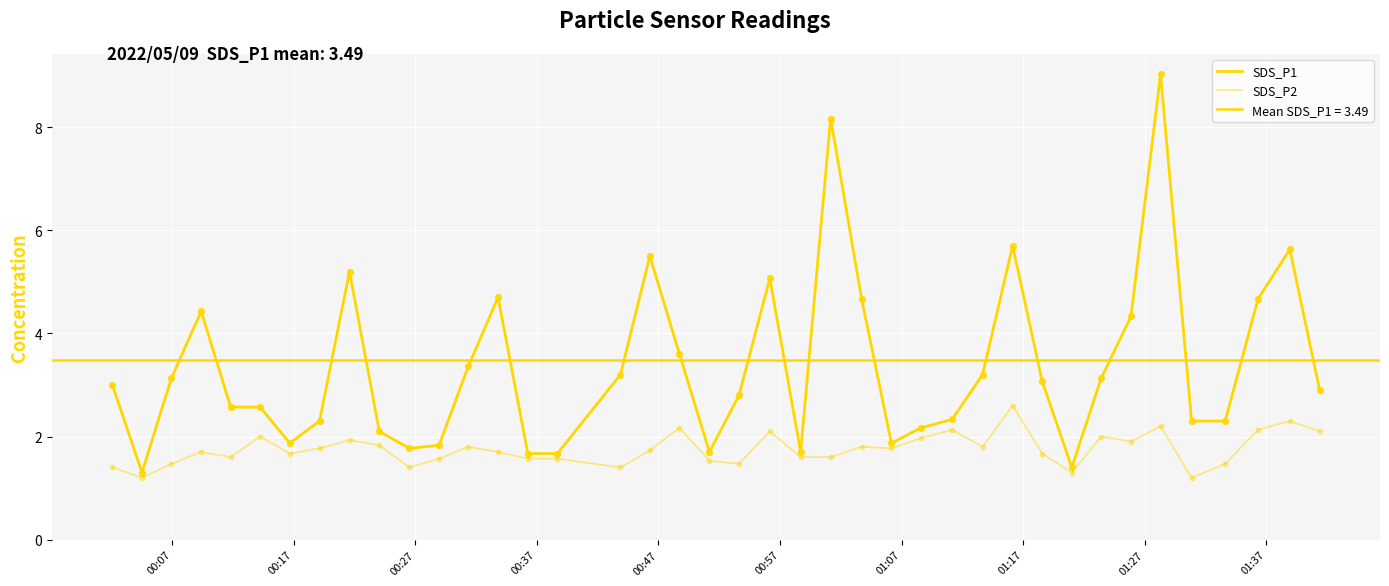

Is the value of SDS_P1 at 30 greater than the value of SDS_P2 at 00:27?

Yes